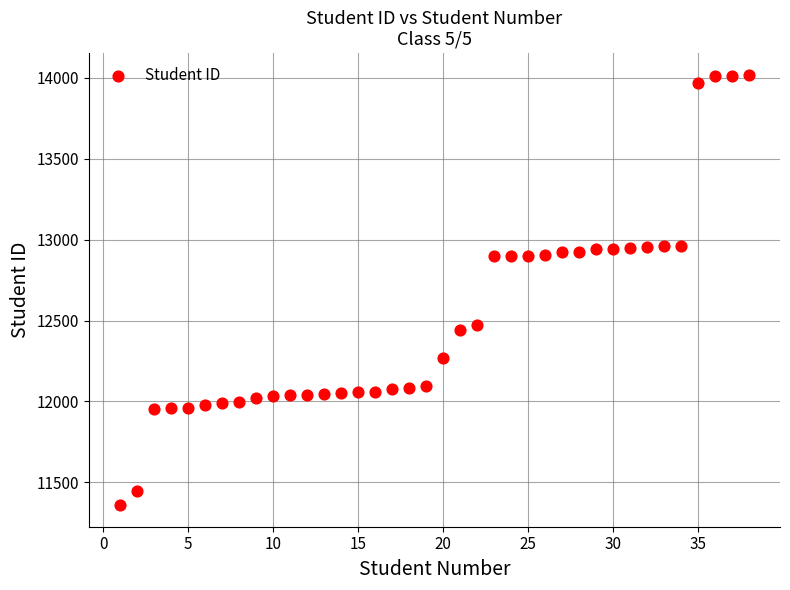

What is the range of Y values (max minus min)?

2660